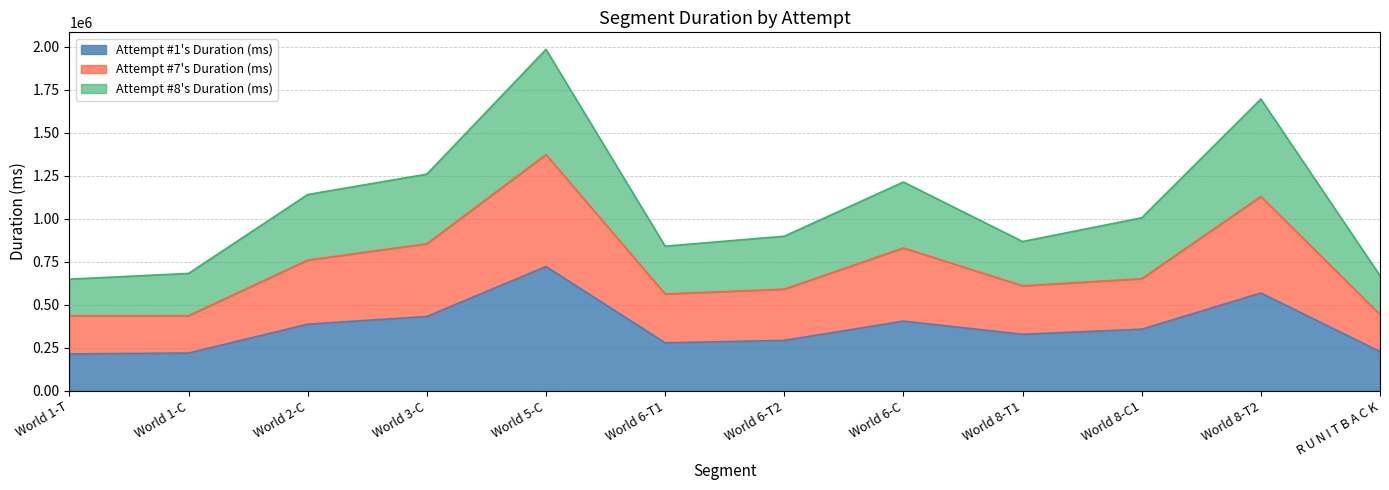

True or false: Attempt #1's Duration (ms) has a value of 432360 at World 3-C.

True